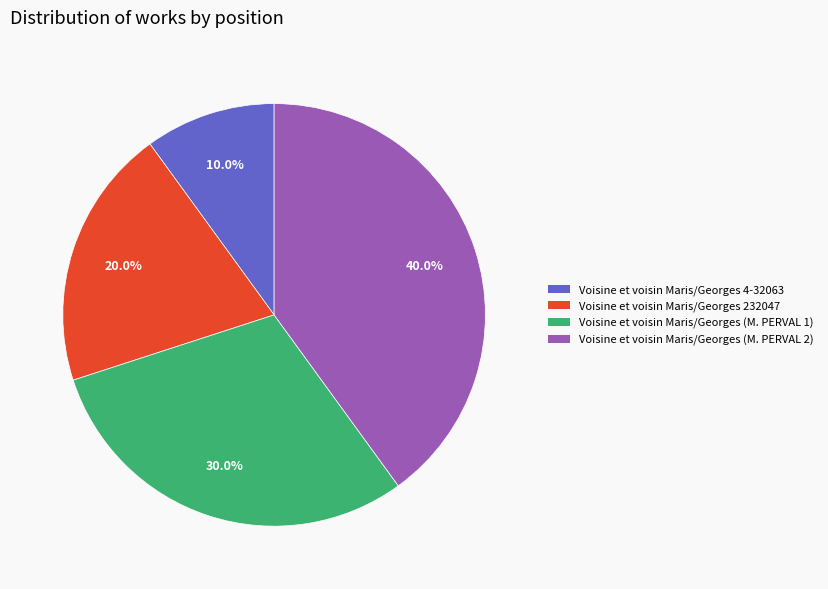

What portion of the pie excludes Voisine et voisin Maris/Georges (M. PERVAL 1)?

70.0%